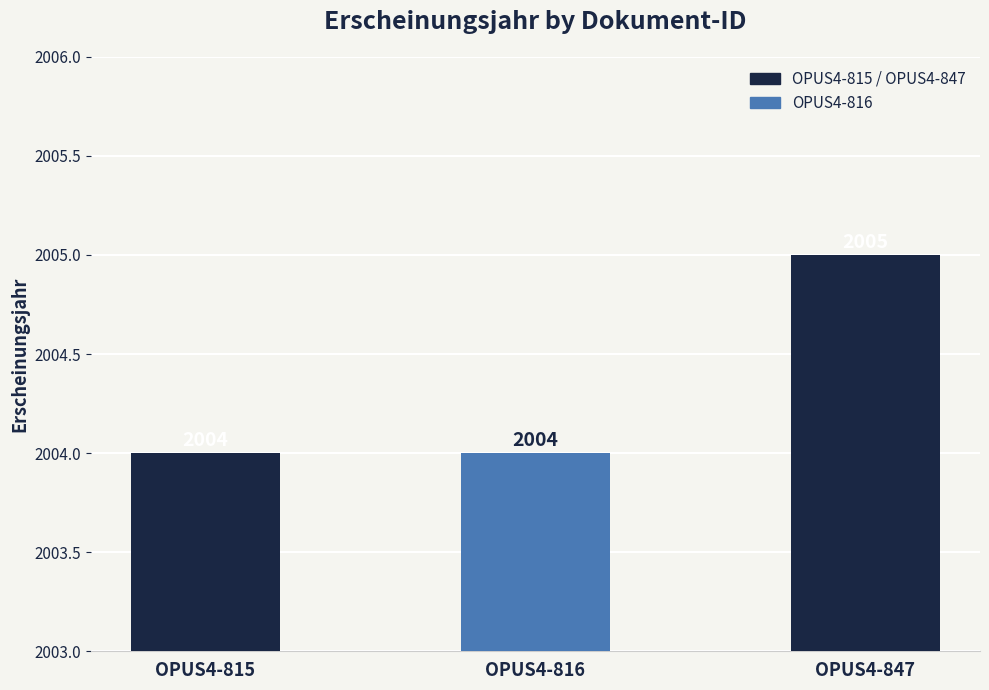

Approximately how many times larger is the value at OPUS4-815 compared to OPUS4-816?

1.0